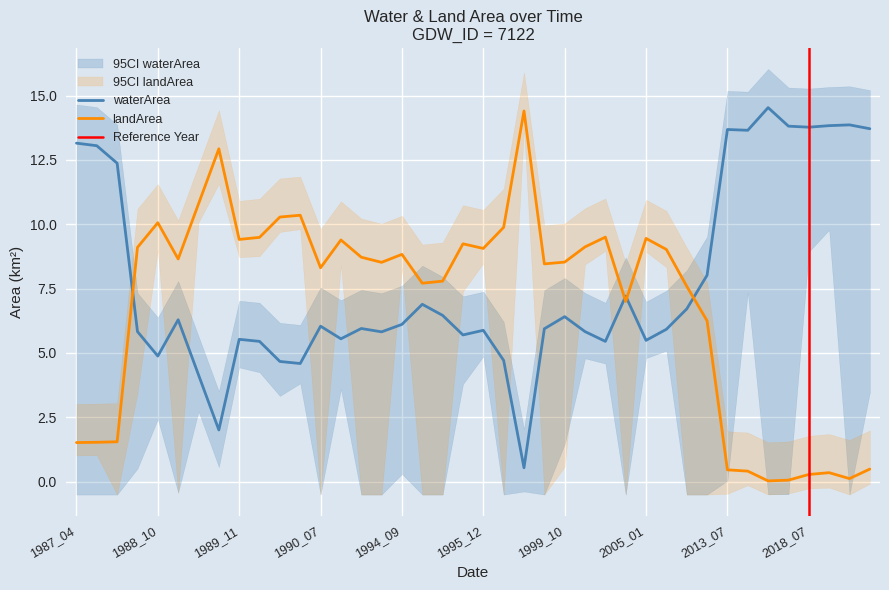

Does the chart display data point markers on the line(s)?

No